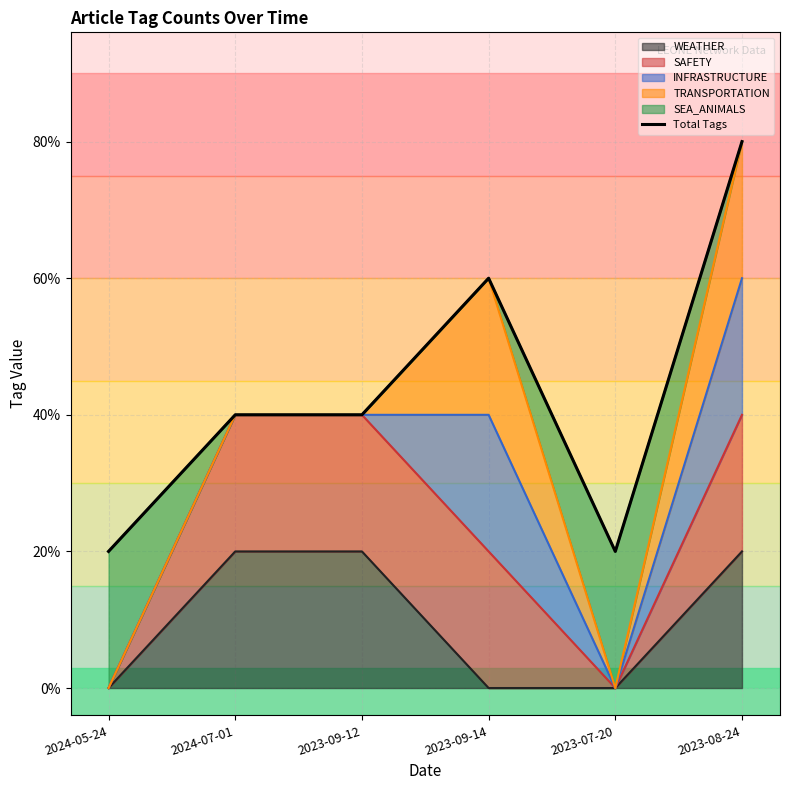

The value at 2023-09-14 is 3. True or false?

True